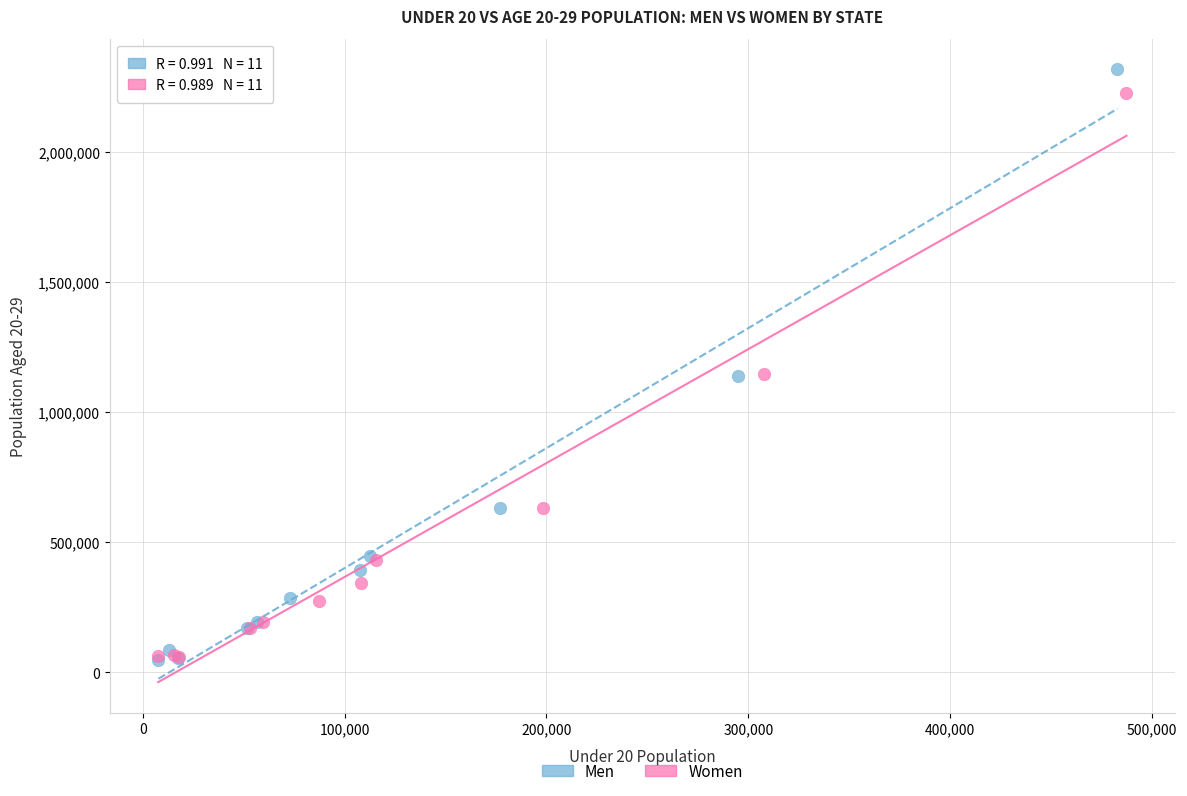

Which series has the widest spread of Y values?

Men